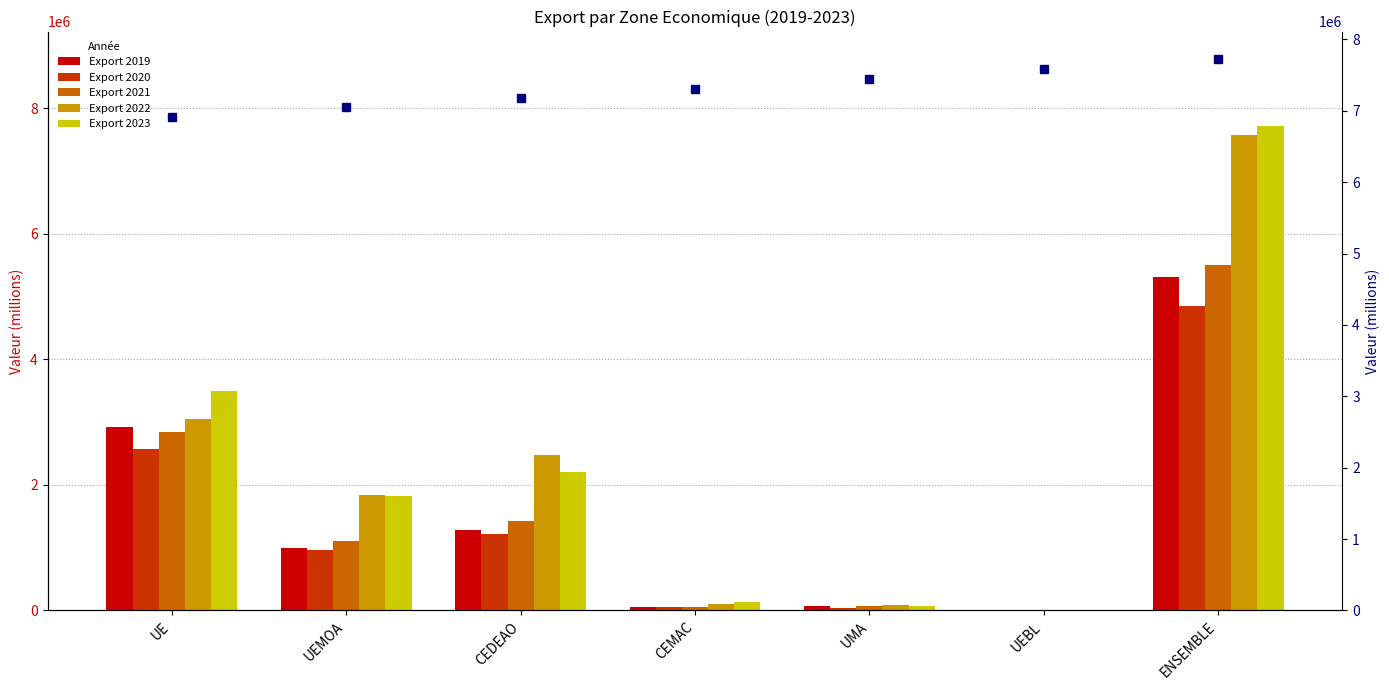

What is the difference between the maximum and second lowest values in the Export 2020 series?

4806808.0